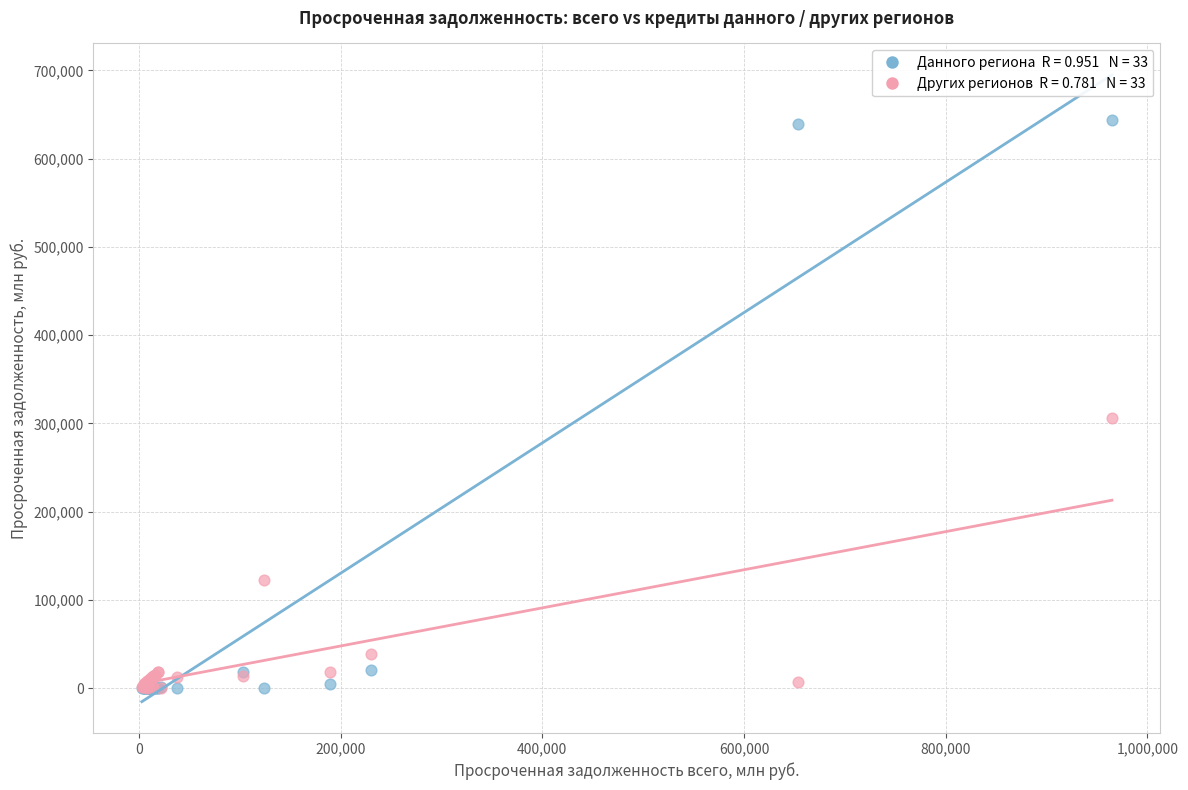

Across all series, what Y value is closest to 321695?

305623